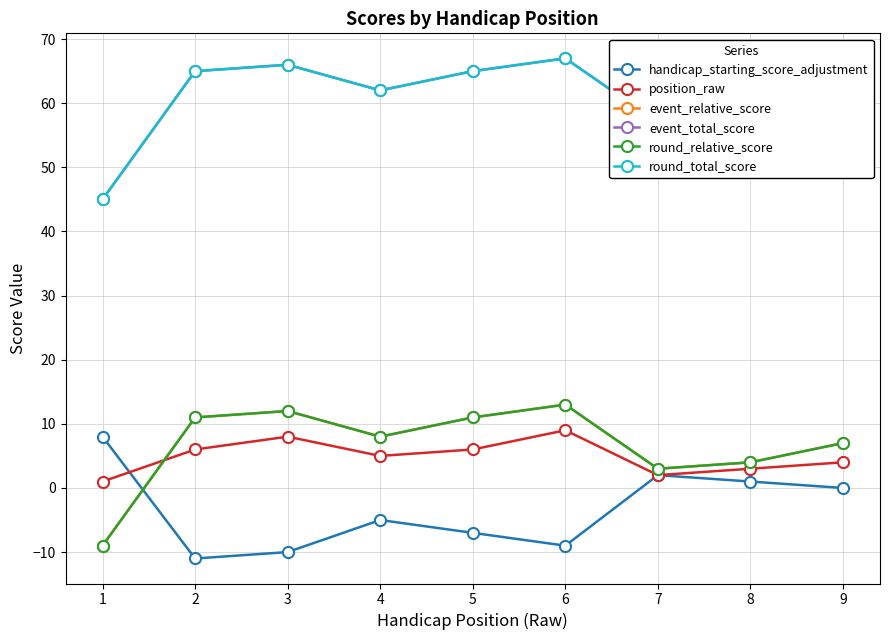

At which category does event_total_score reach its first local peak?

3